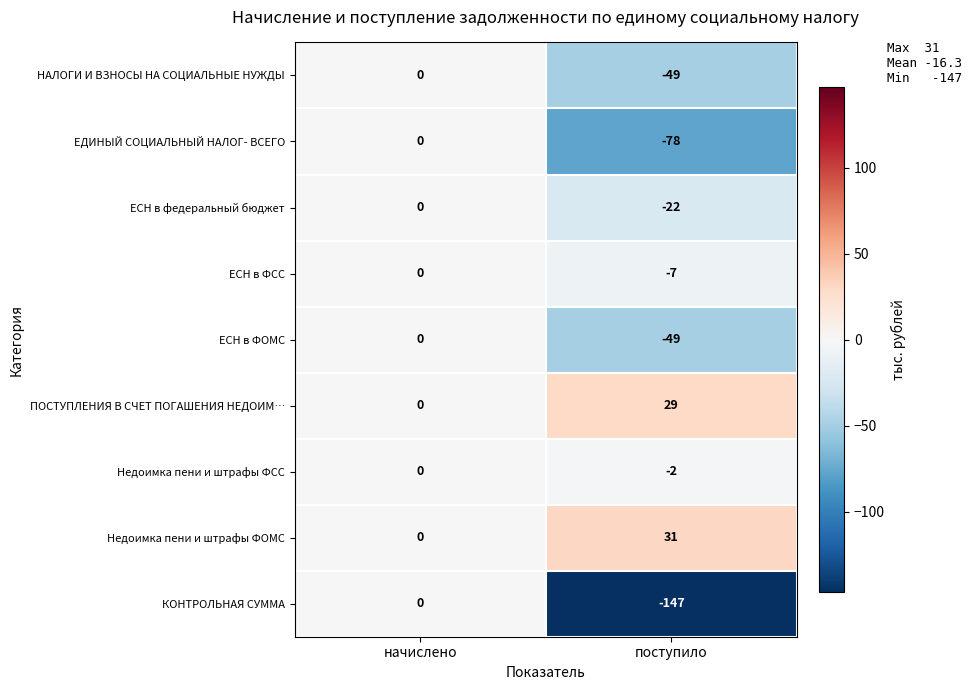

What is the minimum value shown in the chart?

-147